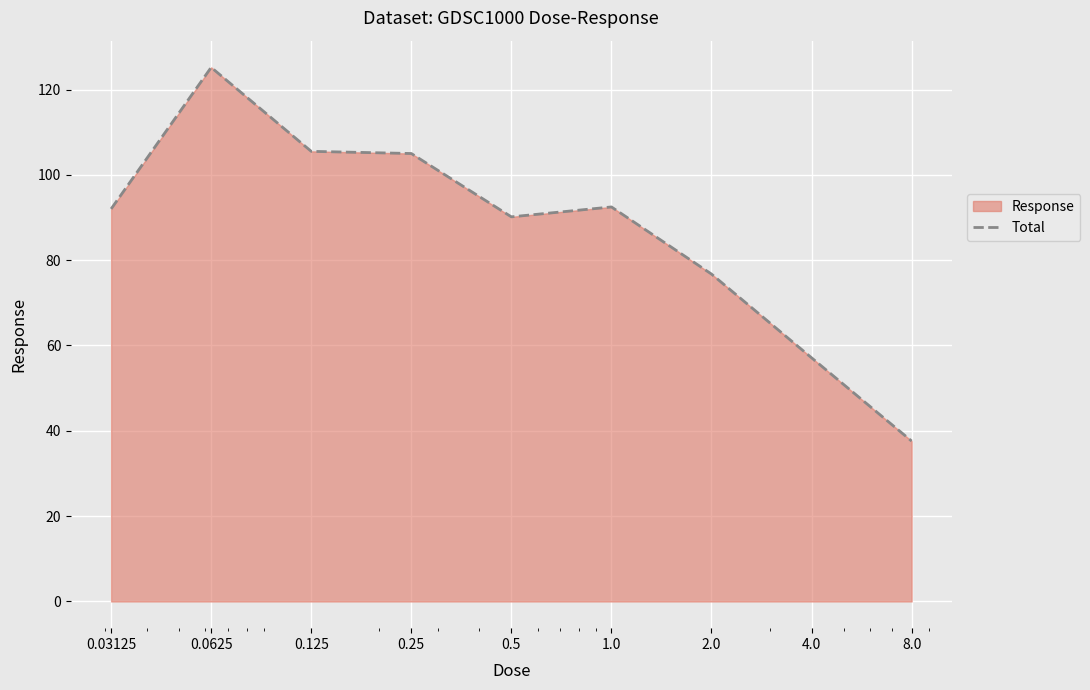

How many values exceed 92?

5